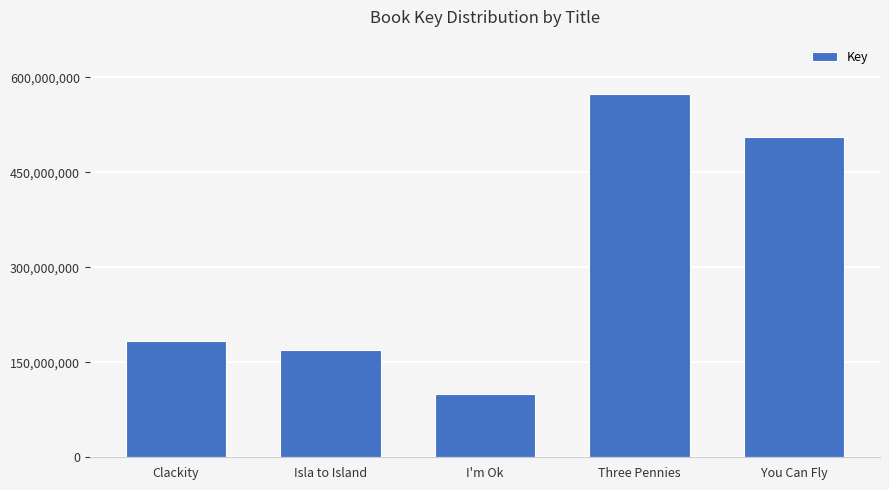

At which category does the chart reach its minimum across all series?

I'm Ok